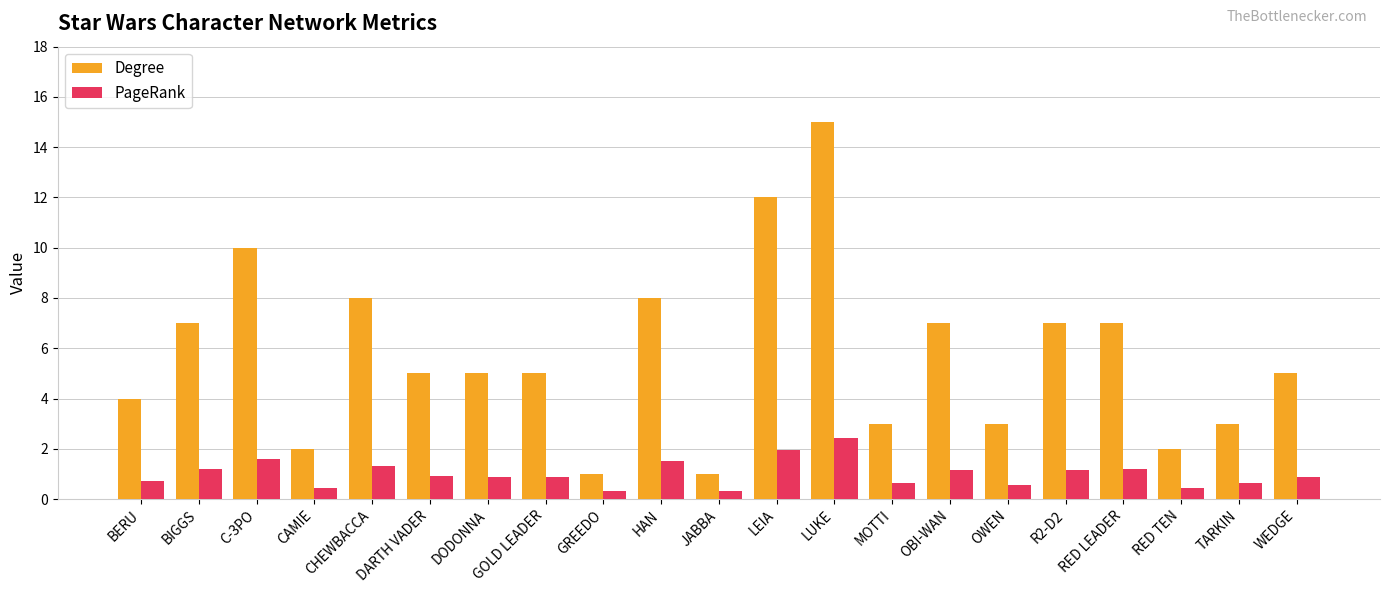

Count the number of categories in the chart.

21